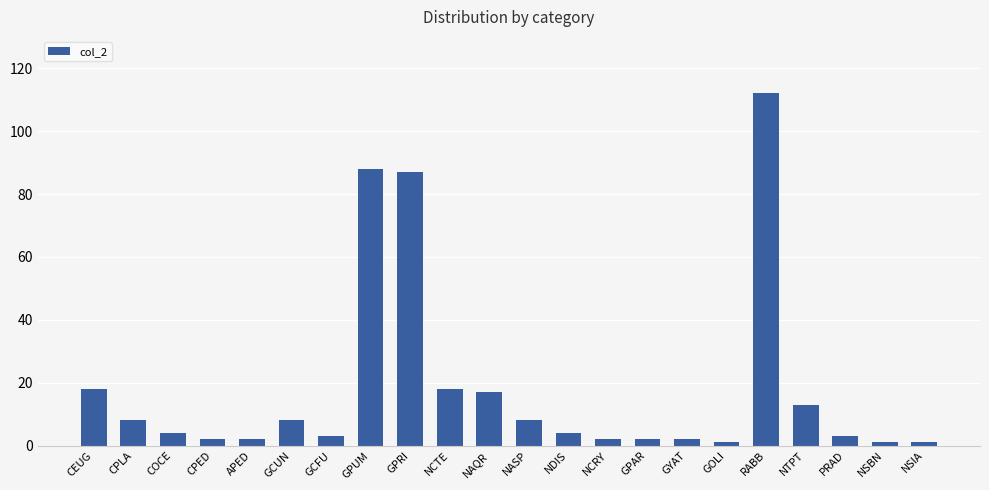

Is it true that the value at GPUM is 24?

False